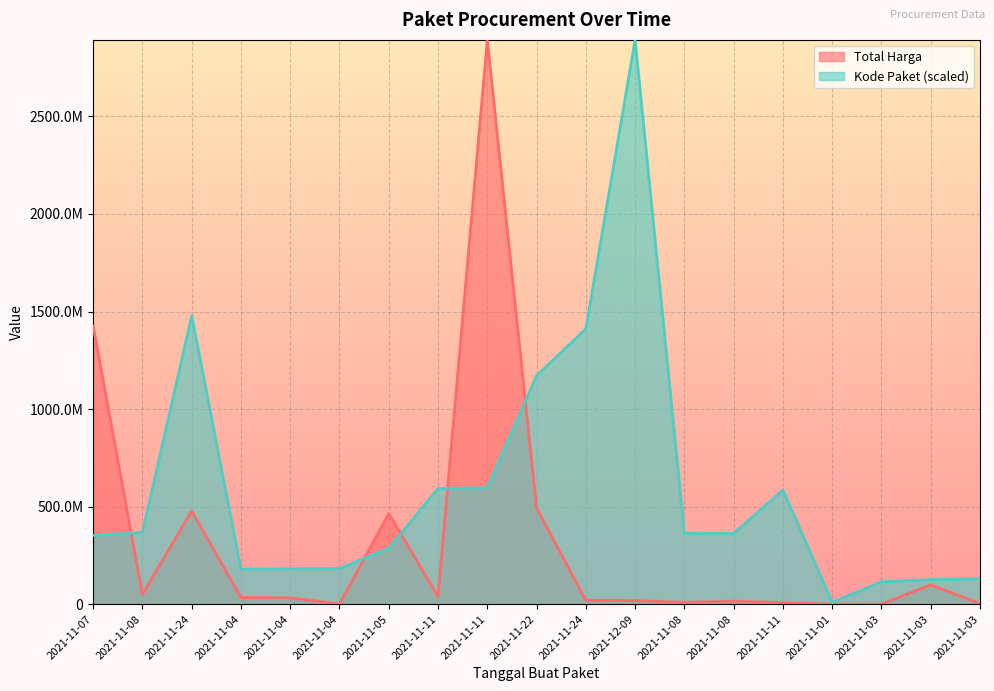

What is the value of the Kode Paket point at the 8th from the left?

593019677.6